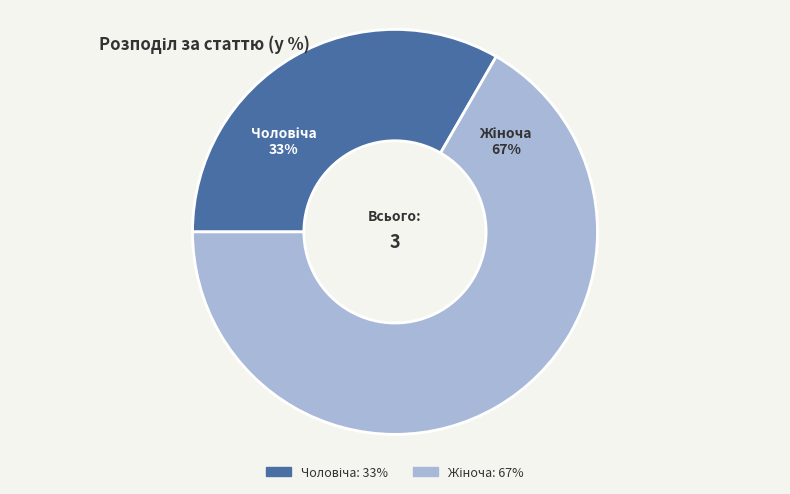

To the nearest percent, what is the average slice percentage?

50%